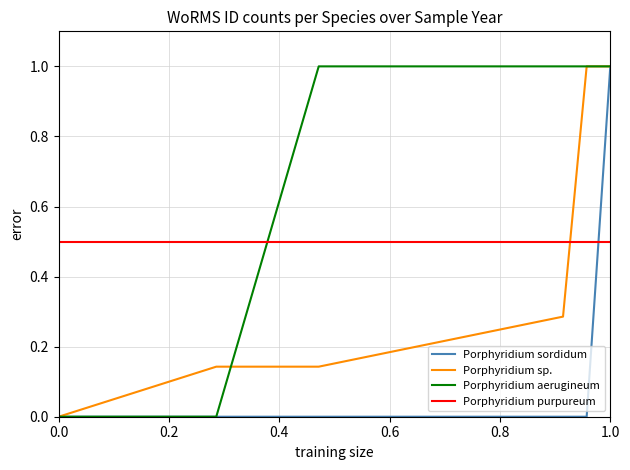

What is the difference between the maximum and minimum values in the Porphyridium aerugineum series?

1.0